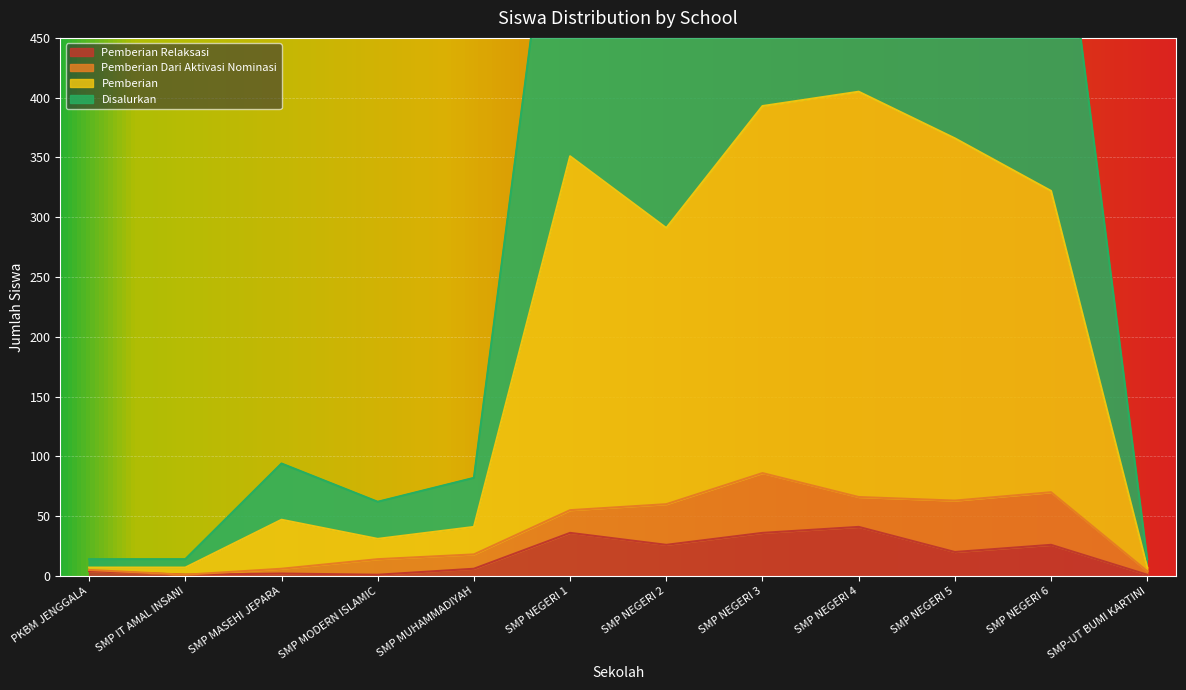

What is the highest value of the Pemberian Relaksasi series?

41